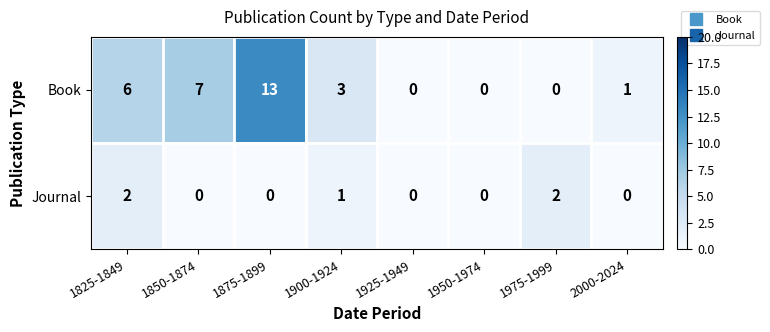

Which label corresponds to the largest value in the chart?

1875-1899